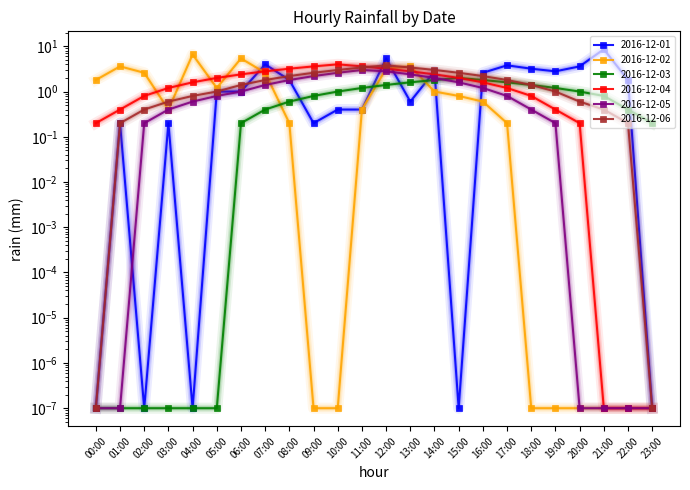

True or false: 2016-12-06 has a value of 0.0 at 00:00.

True